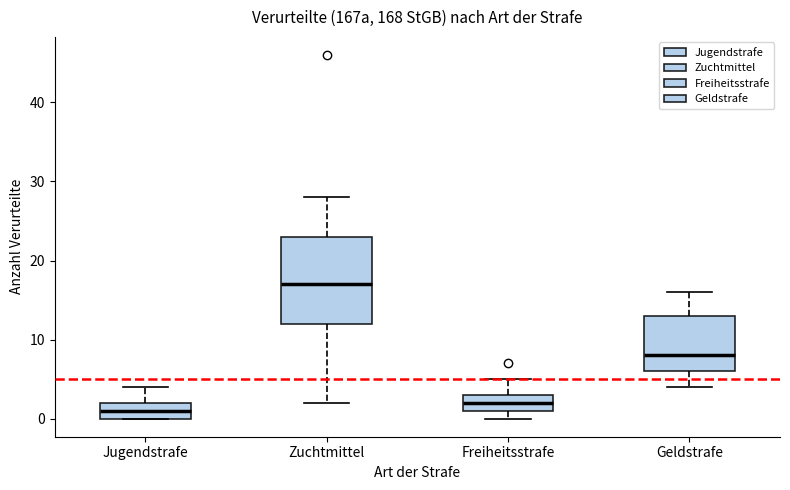

Which box has the highest median line?

Zuchtmittel